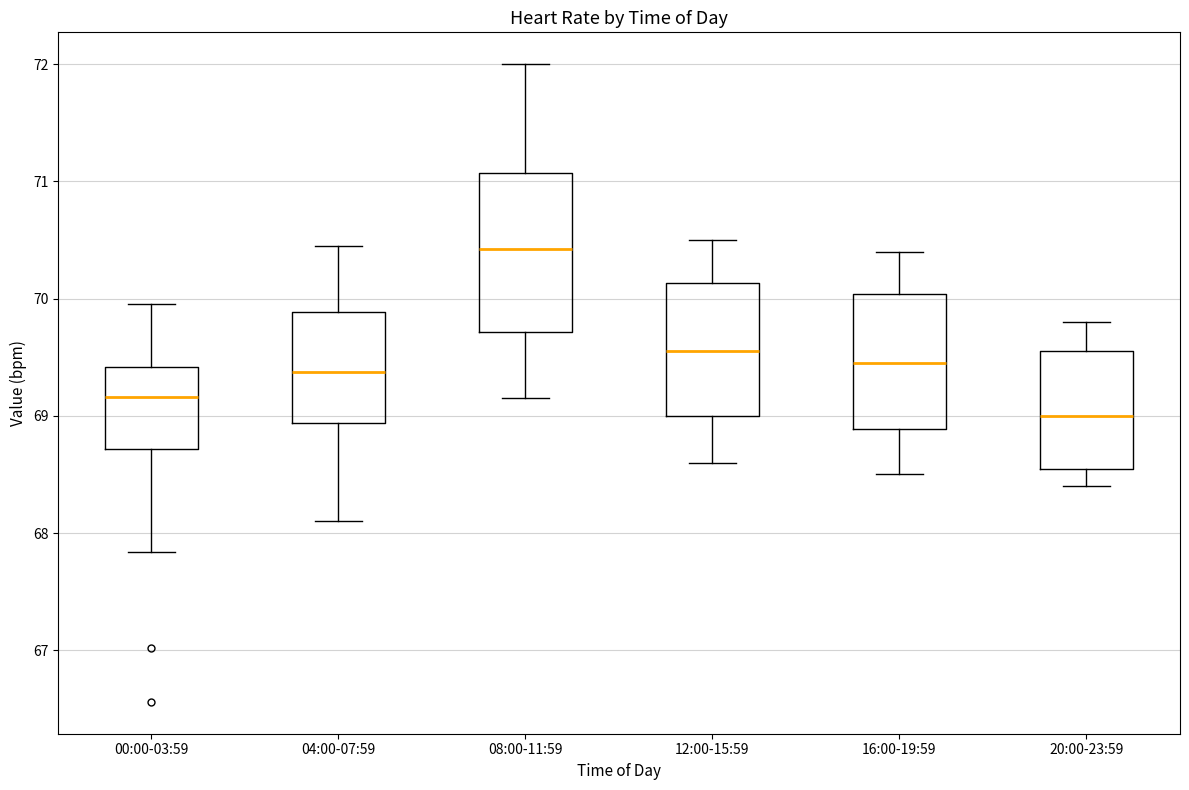

Which box has the lowest median line?

20:00-23:59